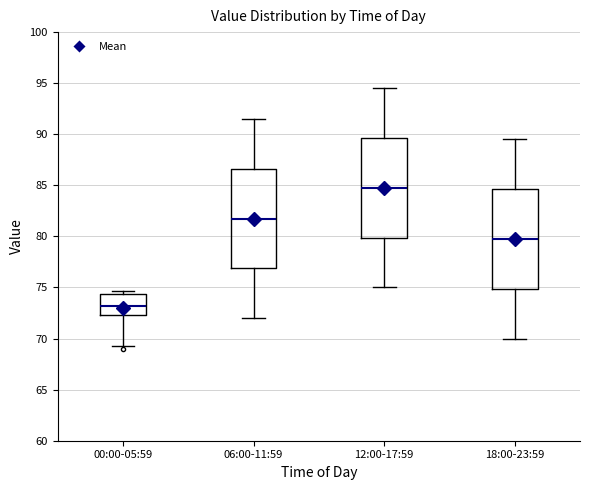

Reading left to right, read every box against the y-axis: the position of its median line, the range the box covers, and the ends of its whiskers. The values are not printed on the chart, so give them approximately, as read against the axis.

00:00-05:59: median 73.0, box 72.5 to 74.5, whiskers 69.5 to 74.5 (just above the box's upper edge)
06:00-11:59: median 82.0, box 77.0 to 86.5, whiskers 72.0 to 91.5
12:00-17:59: median 85.0, box 80.0 to 89.5, whiskers 75.0 to 94.5
18:00-23:59: median 80.0, box 75.0 to 84.5, whiskers 70.0 to 89.5